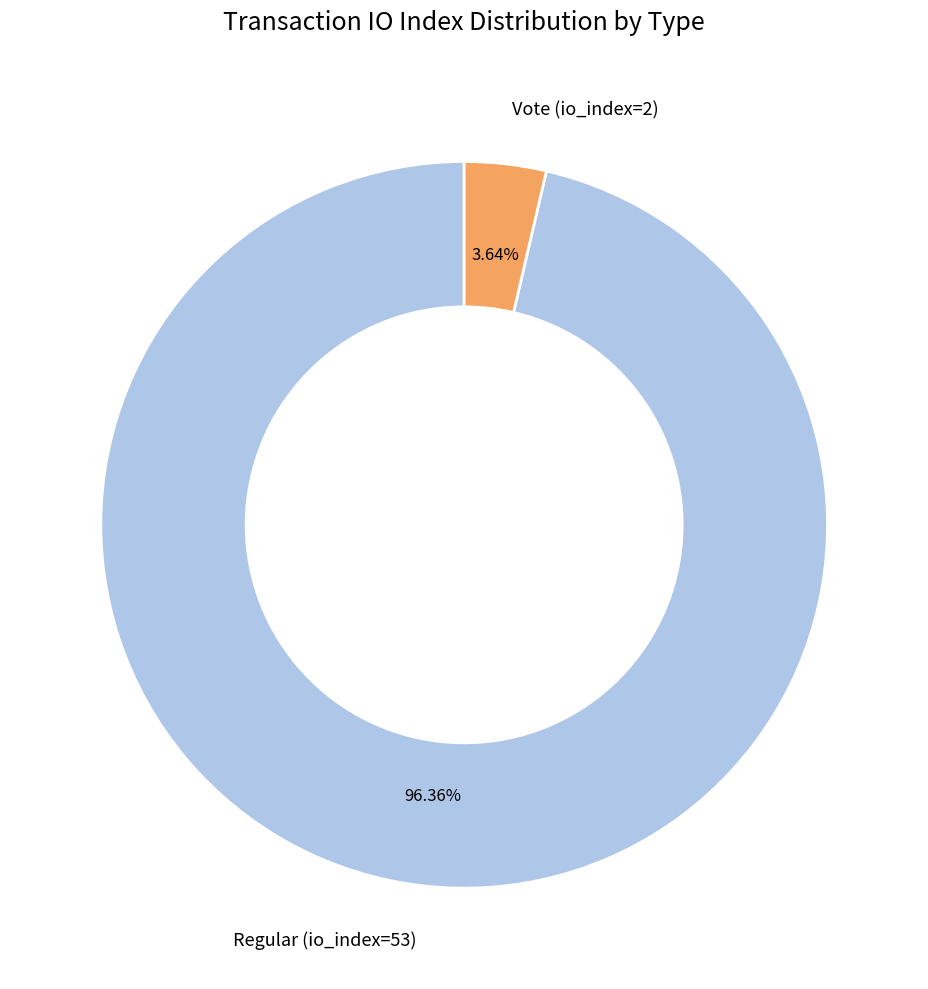

What is the largest slice in the pie chart?

Regular (io_index=53)